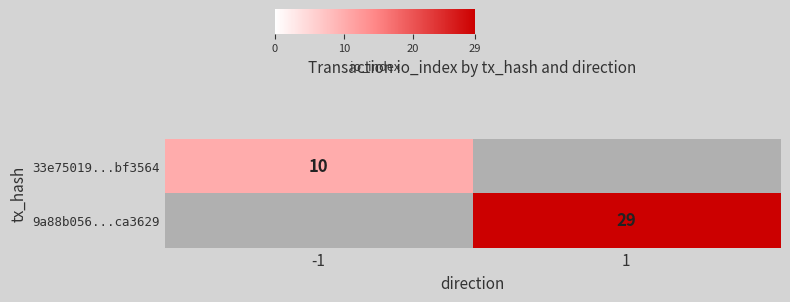

True or false: 9a88b056...ca3629 has a value of 29 at 1.

True